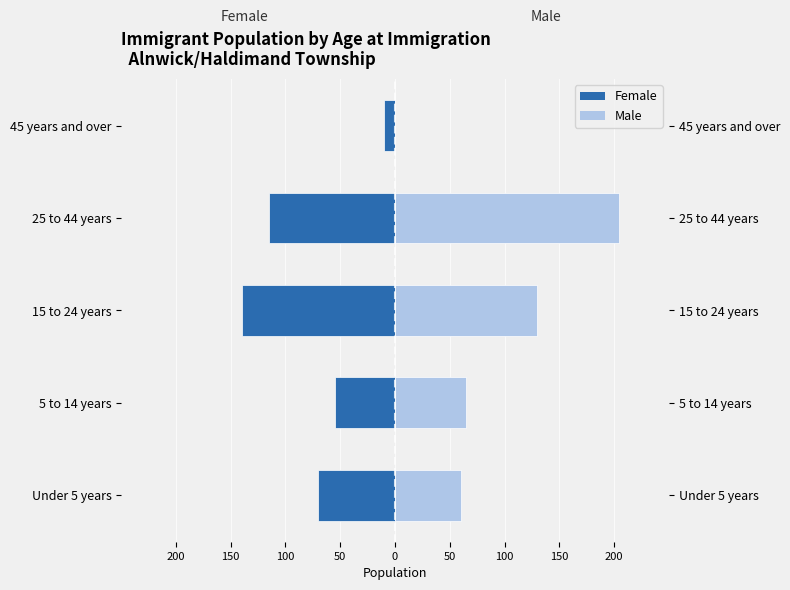

What are all the series names shown in the legend?

Female, Male